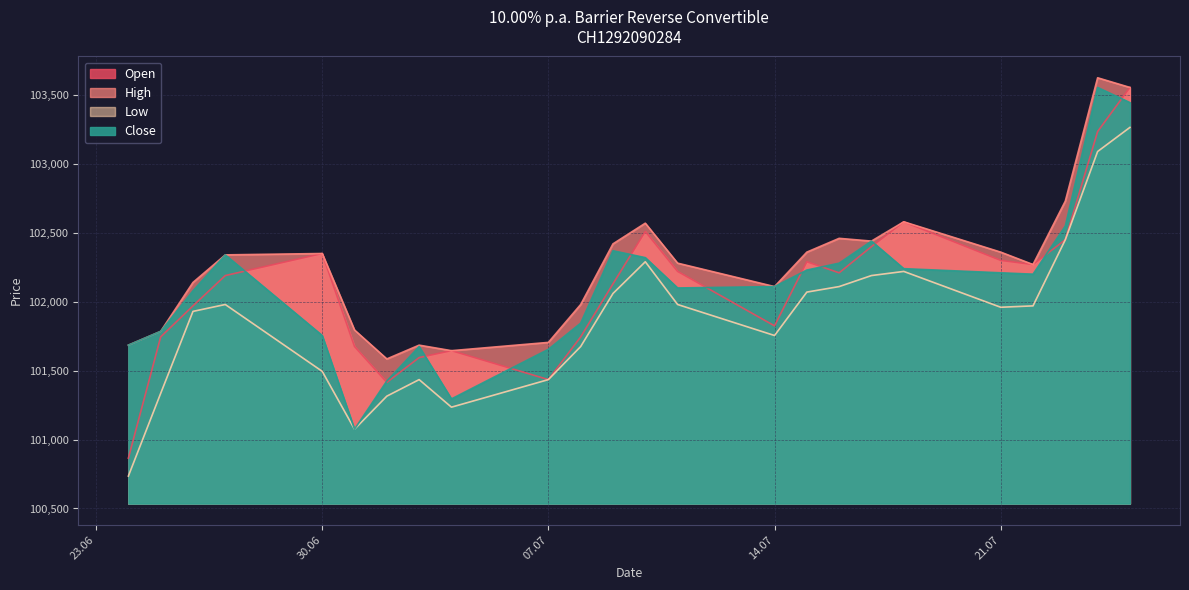

True or false: Low has a value of 102110 at 16.07.2025.

True